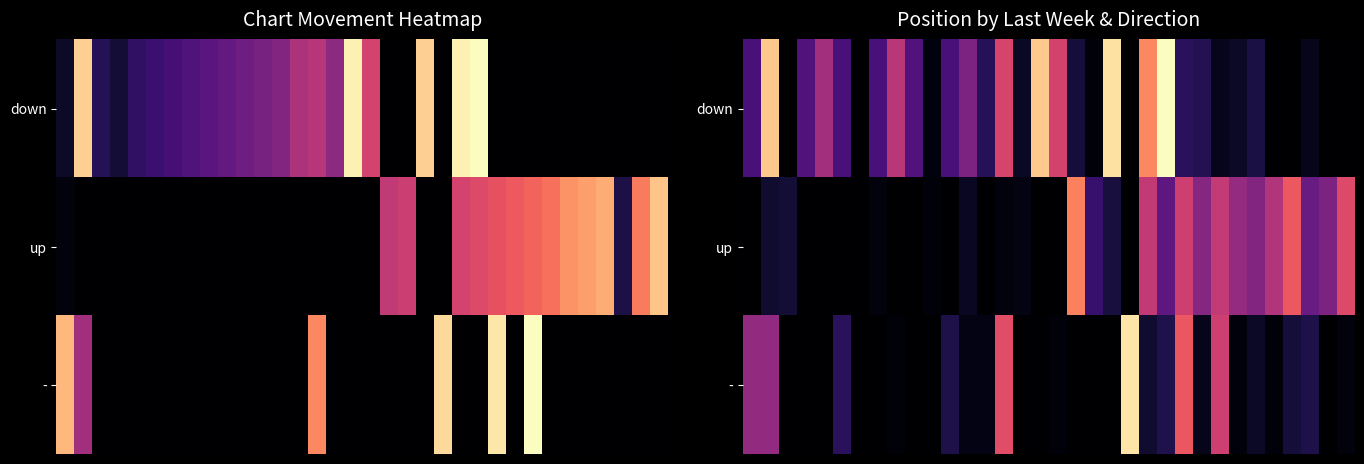

At how many categories does at least one series exceed 21?

16